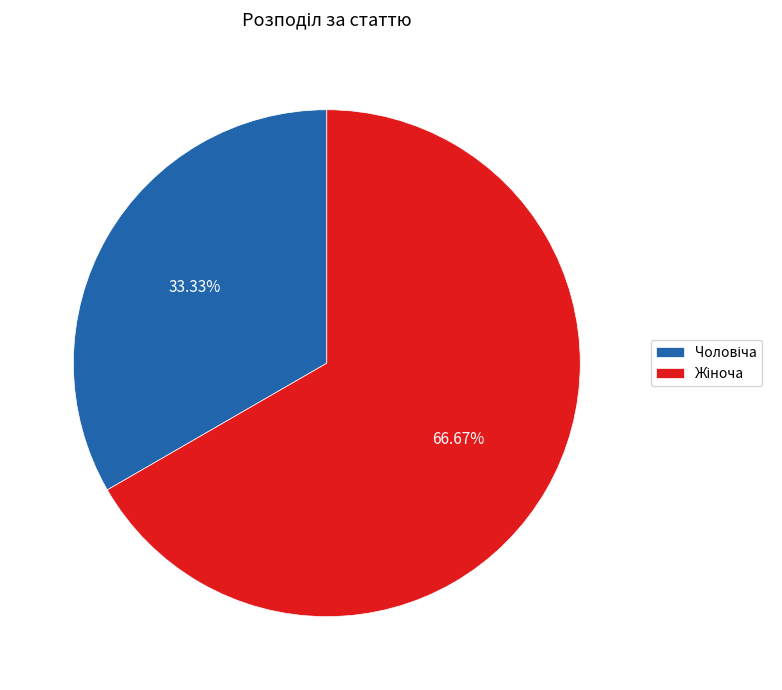

Is there any slice that represents more than half of the pie?

Yes